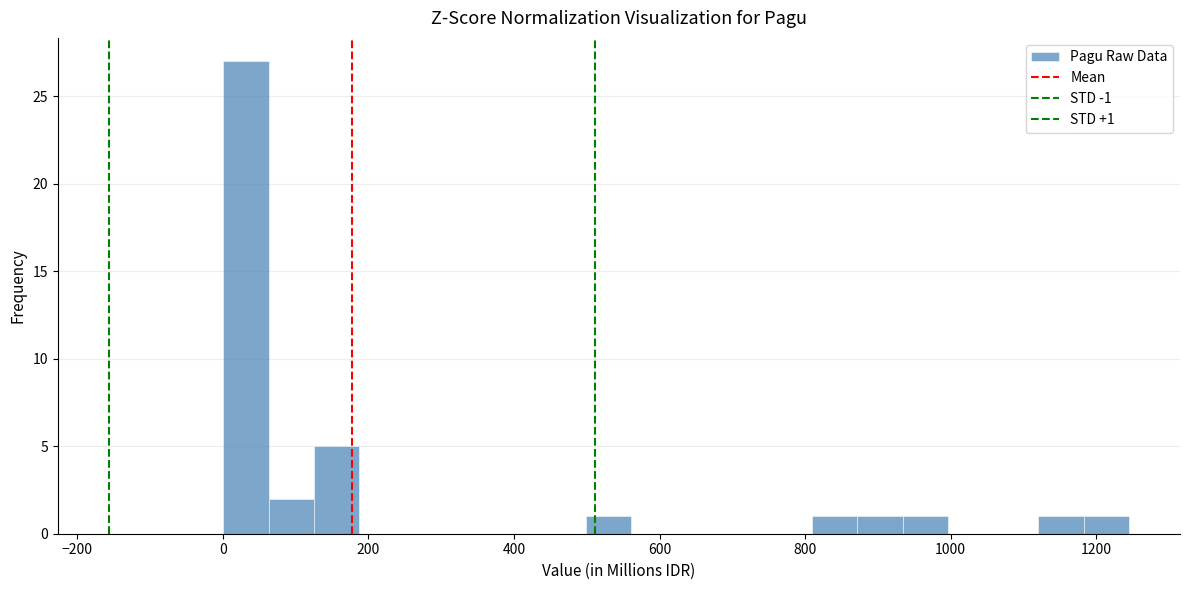

Read against the x-axis, roughly where is the centre of the tallest bar?

40